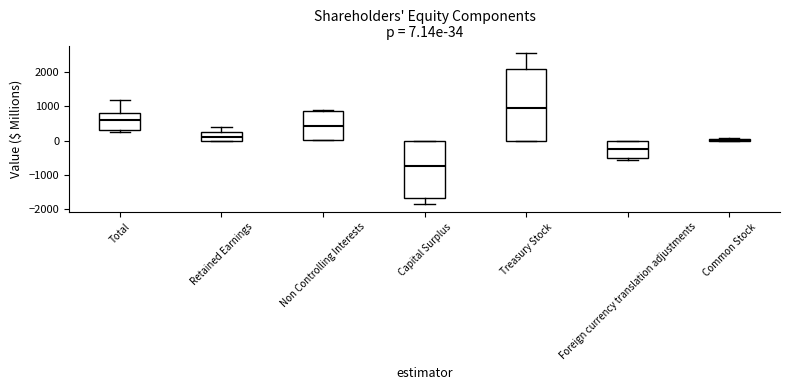

Which box is the tallest, from its lower edge to its upper edge?

Treasury Stock